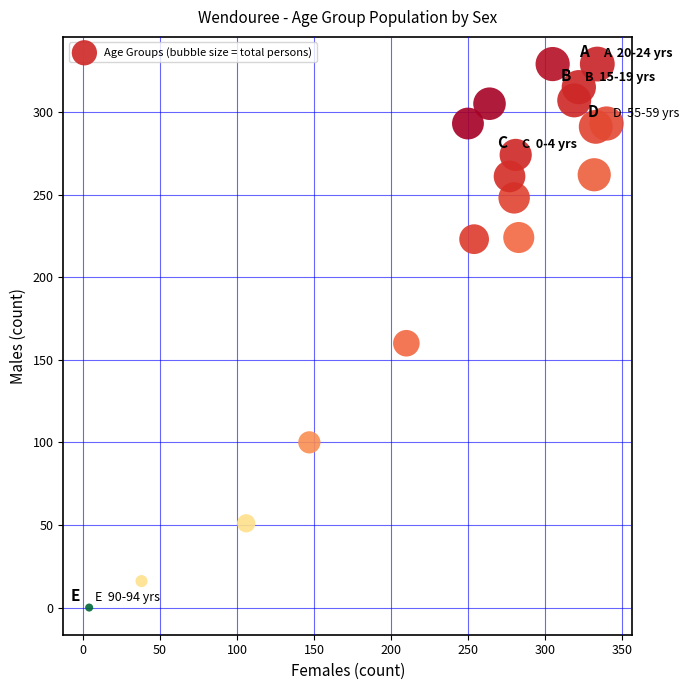

What Y value in the scatter plot is closest to 164?

160